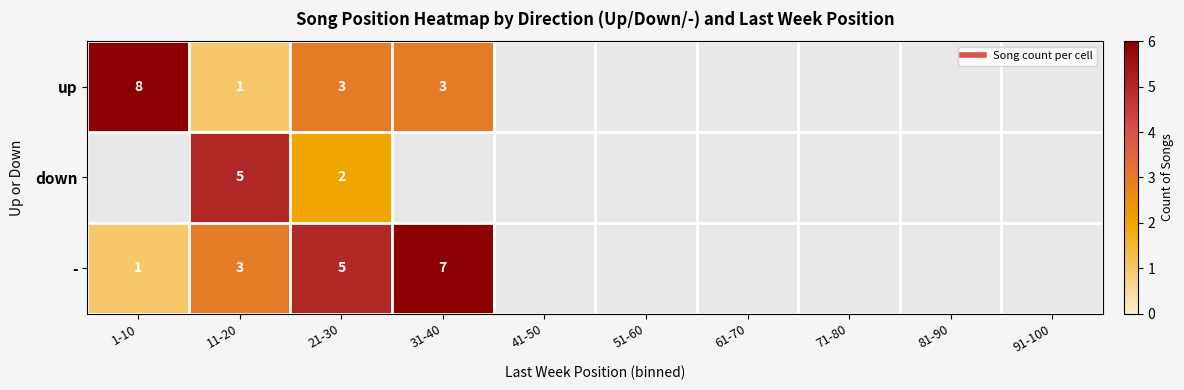

Which has a higher value, 91-100 or 61-70?

61-70